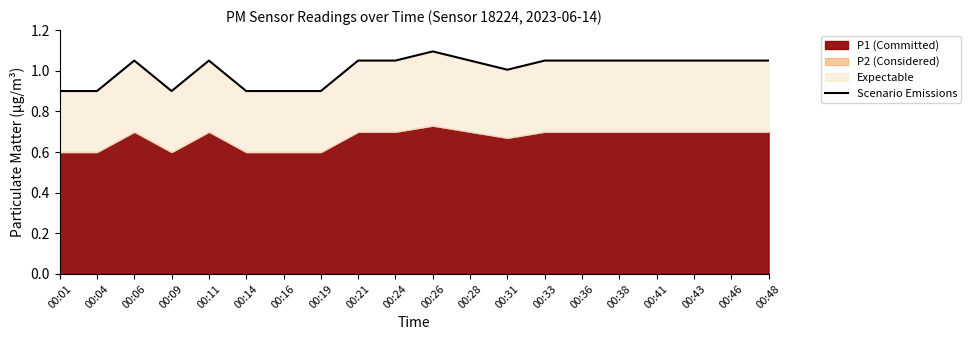

Reading left to right, list all the values displayed in this chart.

00:01=0.9	00:04=0.9	00:06=1.0	00:09=0.9	00:11=1.0	00:14=0.9	00:16=0.9	00:19=0.9	00:21=1.0	00:24=1.0	00:26=1.1	00:28=1.0	00:31=1.0	00:33=1.0	00:36=1.0	00:38=1.0	00:41=1.0	00:43=1.0	00:46=1.0	00:48=1.0